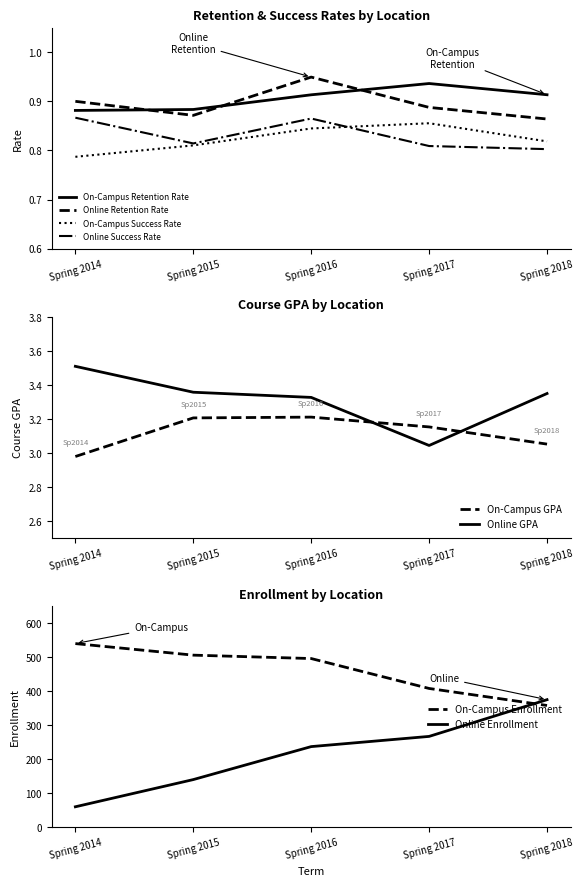

Reading left to right, transcribe all the data shown in this chart.

On-Campus Retention Rate: Spring 2014=0.9	Spring 2015=0.9	Spring 2016=0.9	Spring 2017=0.9	Spring 2018=0.9
Online Retention Rate: Spring 2014=0.9	Spring 2015=0.9	Spring 2016=0.9	Spring 2017=0.9	Spring 2018=0.9
On-Campus Success Rate: Spring 2014=0.8	Spring 2015=0.8	Spring 2016=0.8	Spring 2017=0.9	Spring 2018=0.8
Online Success Rate: Spring 2014=0.9	Spring 2015=0.8	Spring 2016=0.9	Spring 2017=0.8	Spring 2018=0.8